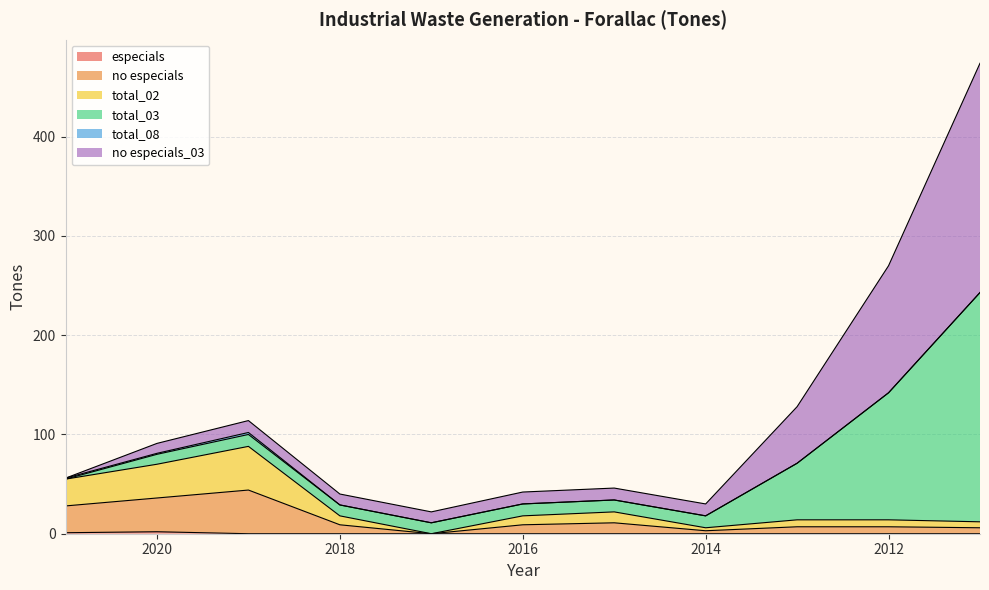

True or false: total_02 has a value of 6 at 2011.

True